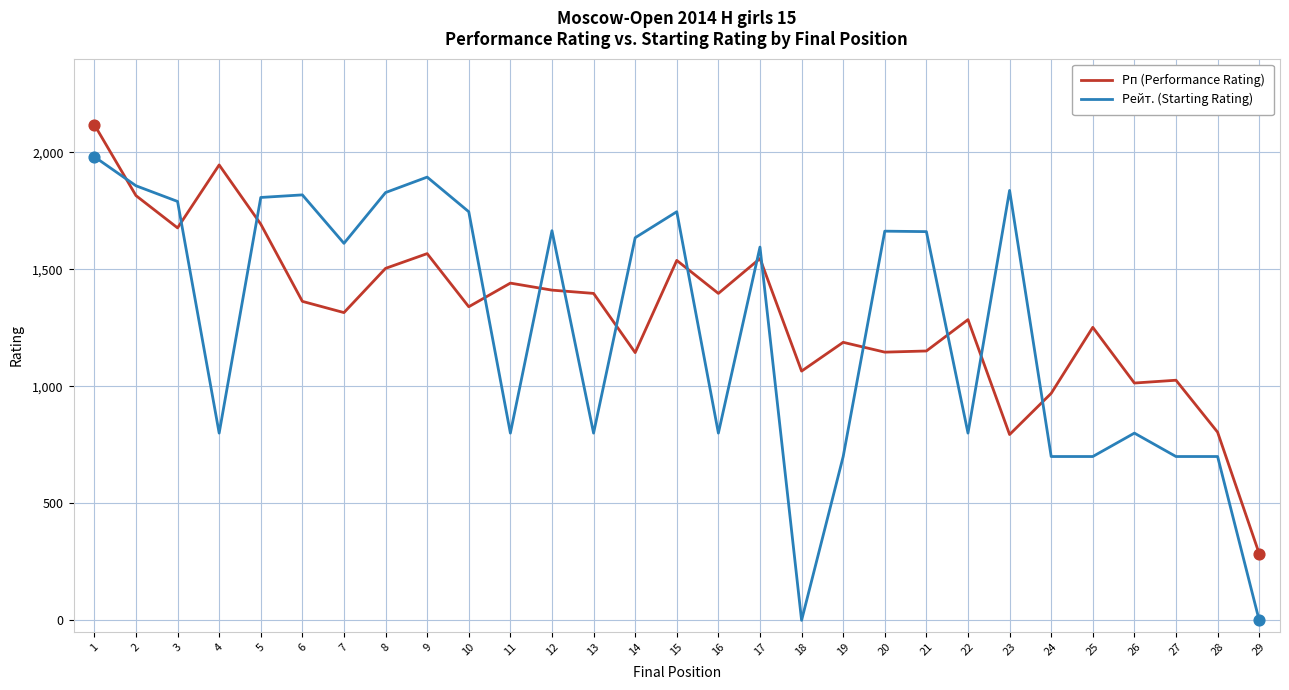

Is the value of Рейт. (Starting Rating) at 2 greater than the value of Рп (Performance Rating) at 11?

Yes